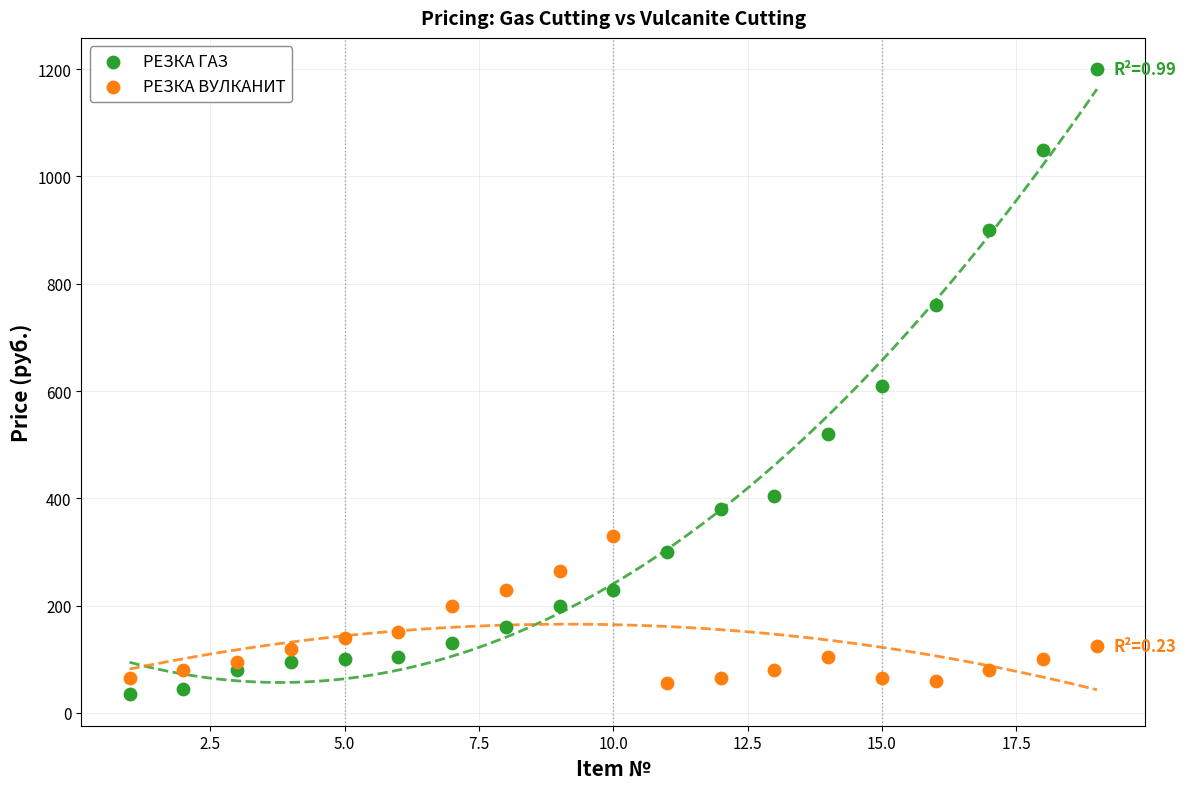

Which series has the largest Y range (max minus min)?

РЕЗКА ГАЗ